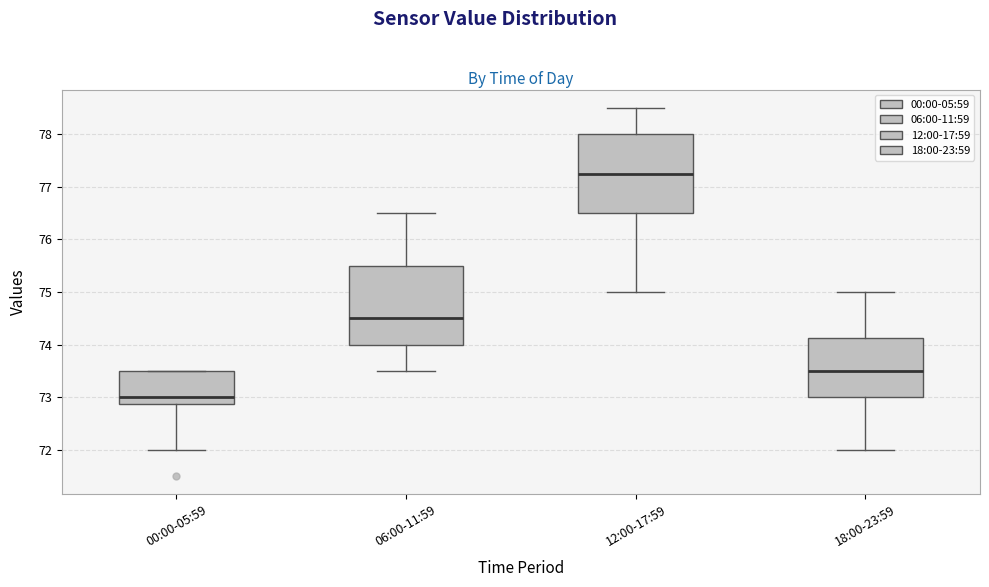

Where does the median line of the box for 06:00-11:59 sit on the y-axis? The values are not printed on the chart, so give them approximately, as read against the axis.

74.5